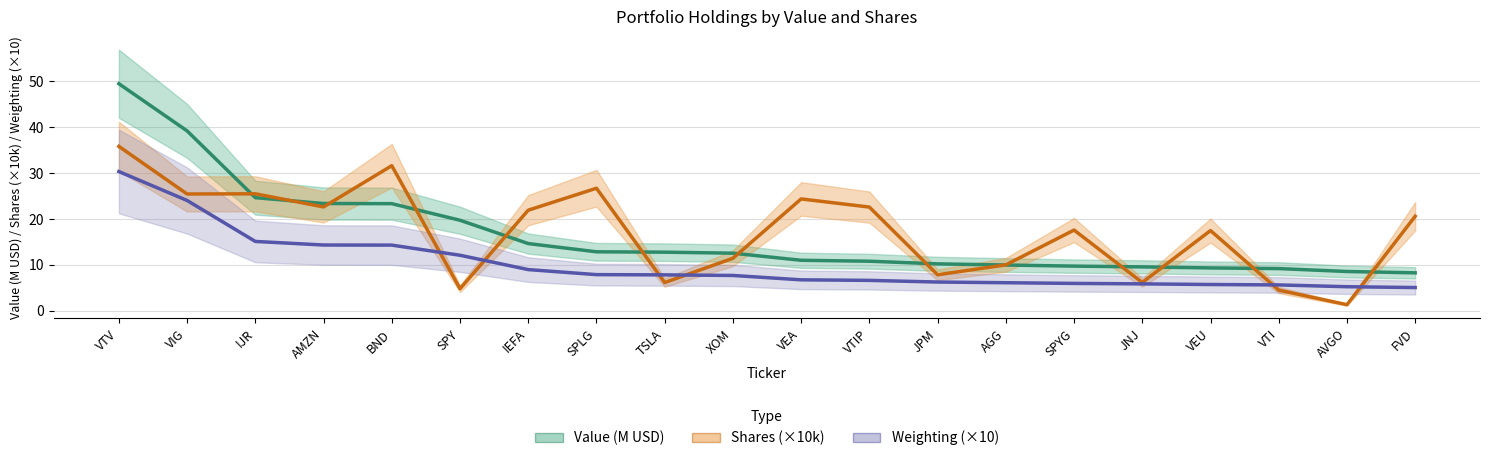

Reading left to right, extract all data points from this chart.

Value (M USD): VTV=49.5	VIG=39.2	IJR=24.6	AMZN=23.4	BND=23.3	SPY=19.7	IEFA=14.6	SPLG=12.9	TSLA=12.8	XOM=12.5	VEA=11.0	VTIP=10.8	JPM=10.2	AGG=10.0	SPYG=9.7	JNJ=9.6	VEU=9.3	VTI=9.2	AVGO=8.6	FVD=8.3
Shares (×10k): VTV=35.8	VIG=25.4	IJR=25.5	AMZN=22.6	BND=31.6	SPY=4.8	IEFA=21.9	SPLG=26.7	TSLA=6.2	XOM=11.4	VEA=24.4	VTIP=22.6	JPM=7.8	AGG=10.0	SPYG=17.6	JNJ=6.2	VEU=17.5	VTI=4.5	AVGO=1.3	FVD=20.6
Weighting (×10): VTV=30.3	VIG=24.0	IJR=15.1	AMZN=14.3	BND=14.3	SPY=12.1	IEFA=9.0	SPLG=7.9	TSLA=7.8	XOM=7.7	VEA=6.8	VTIP=6.6	JPM=6.3	AGG=6.1	SPYG=6.0	JNJ=5.9	VEU=5.7	VTI=5.6	AVGO=5.2	FVD=5.1